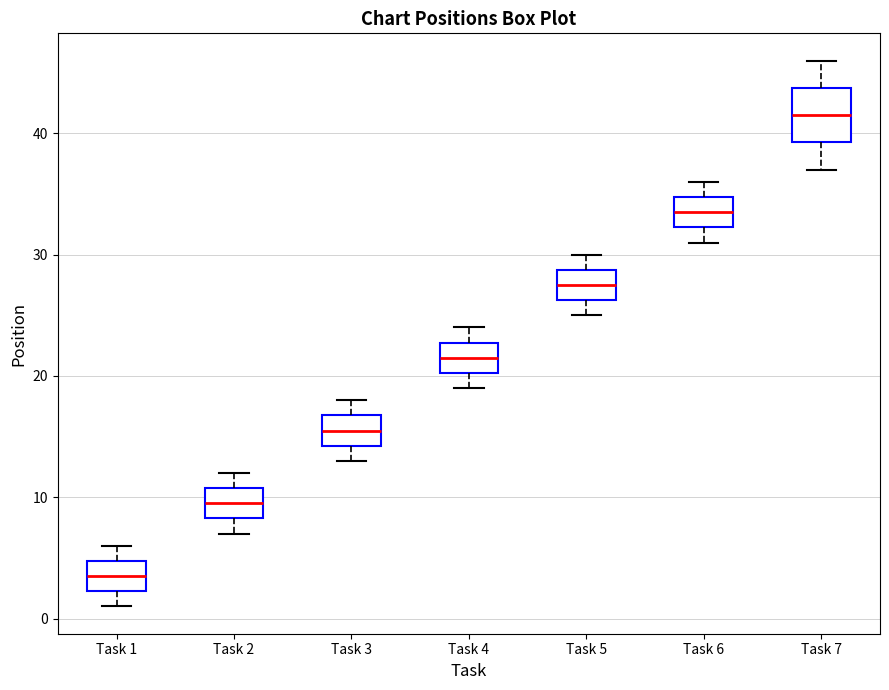

Reading left to right, read every box against the y-axis: the position of its median line, the range the box covers, and the ends of its whiskers. The values are not printed on the chart, so give them approximately, as read against the axis.

Task 1: median 4, box 2 to 5, whiskers 1 to 6
Task 2: median 10, box 8 to 11, whiskers 7 to 12
Task 3: median 16, box 14 to 17, whiskers 13 to 18
Task 4: median 22, box 20 to 23, whiskers 19 to 24
Task 5: median 28, box 26 to 29, whiskers 25 to 30
Task 6: median 34, box 32 to 35, whiskers 31 to 36
Task 7: median 42, box 39 to 44, whiskers 37 to 46